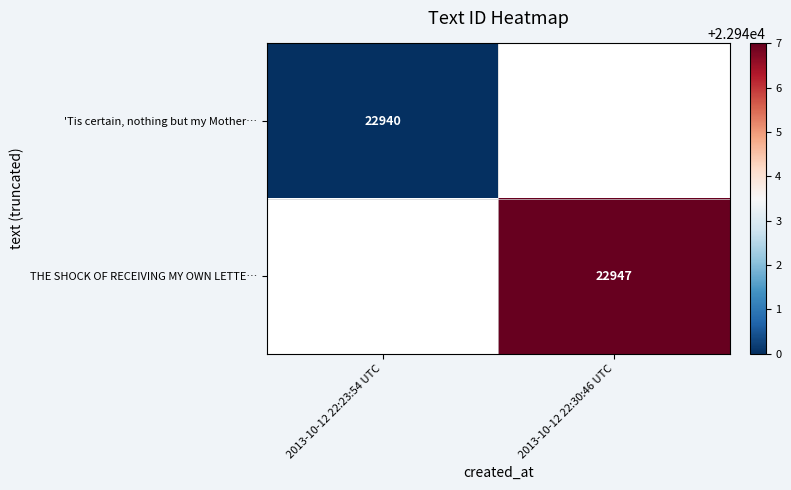

The value of THE SHOCK OF RECEIVING MY OWN LETTE… at 2013-10-12 22:30:46 UTC is 13517. True or false?

False